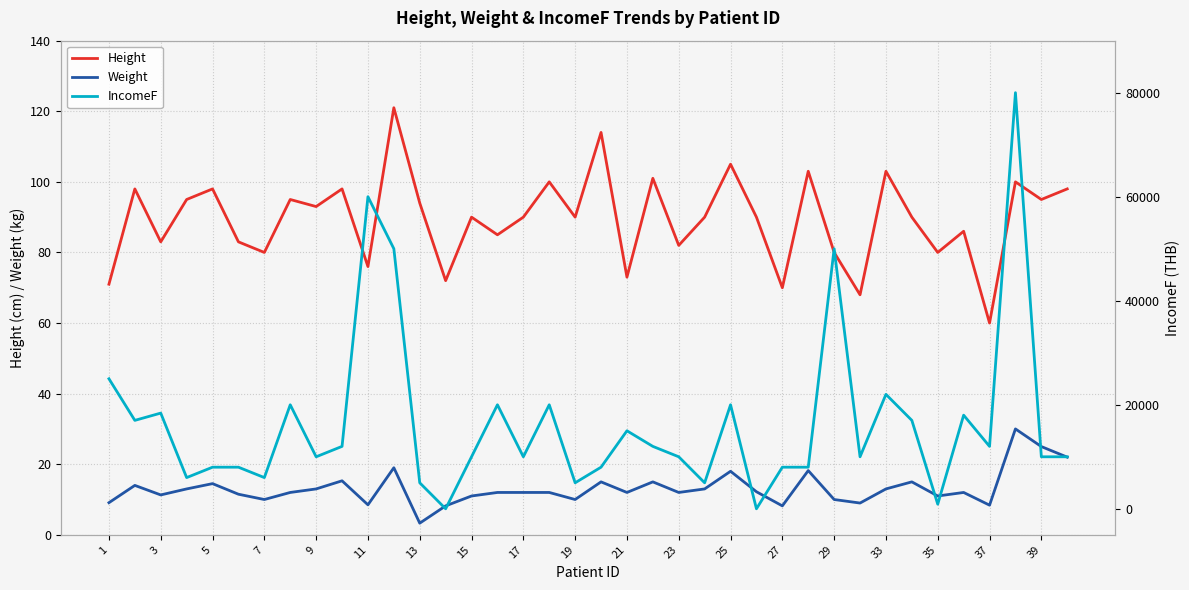

List the series in order of their peak value, highest first.

IncomeF, Height, Weight